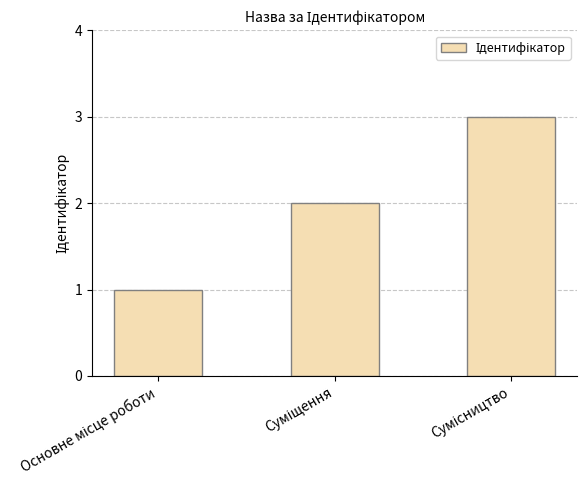

What is the sum of all values?

6